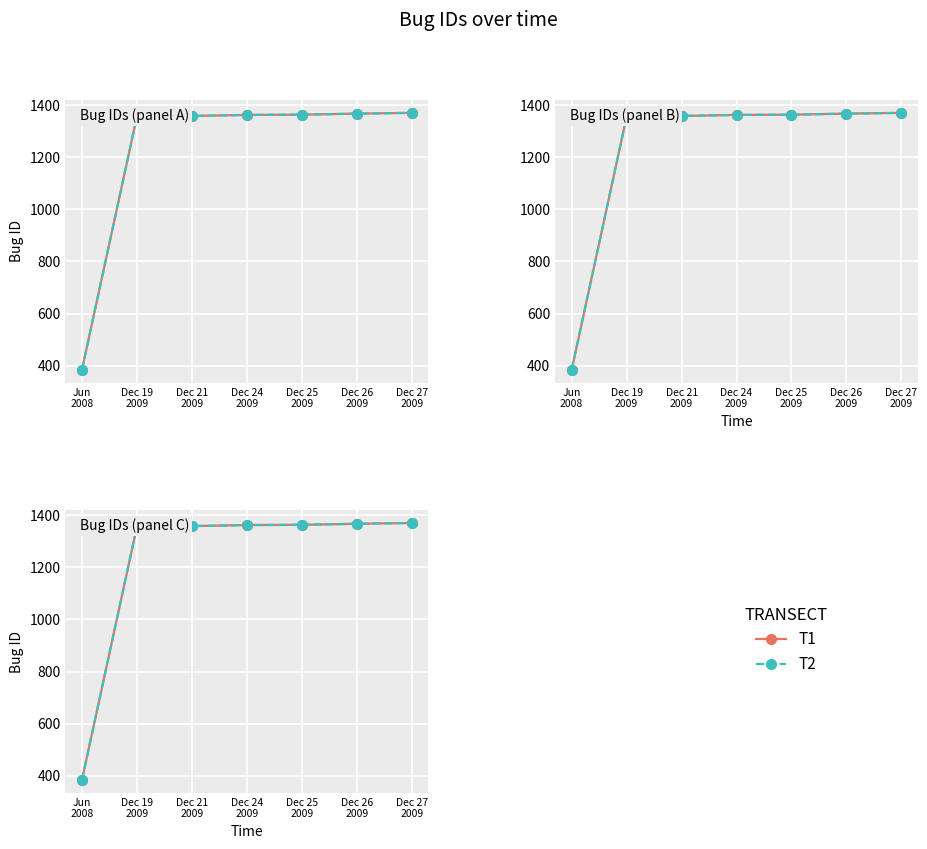

Between Dec 26
2009 and Dec 24
2009, which is larger?

Dec 26
2009